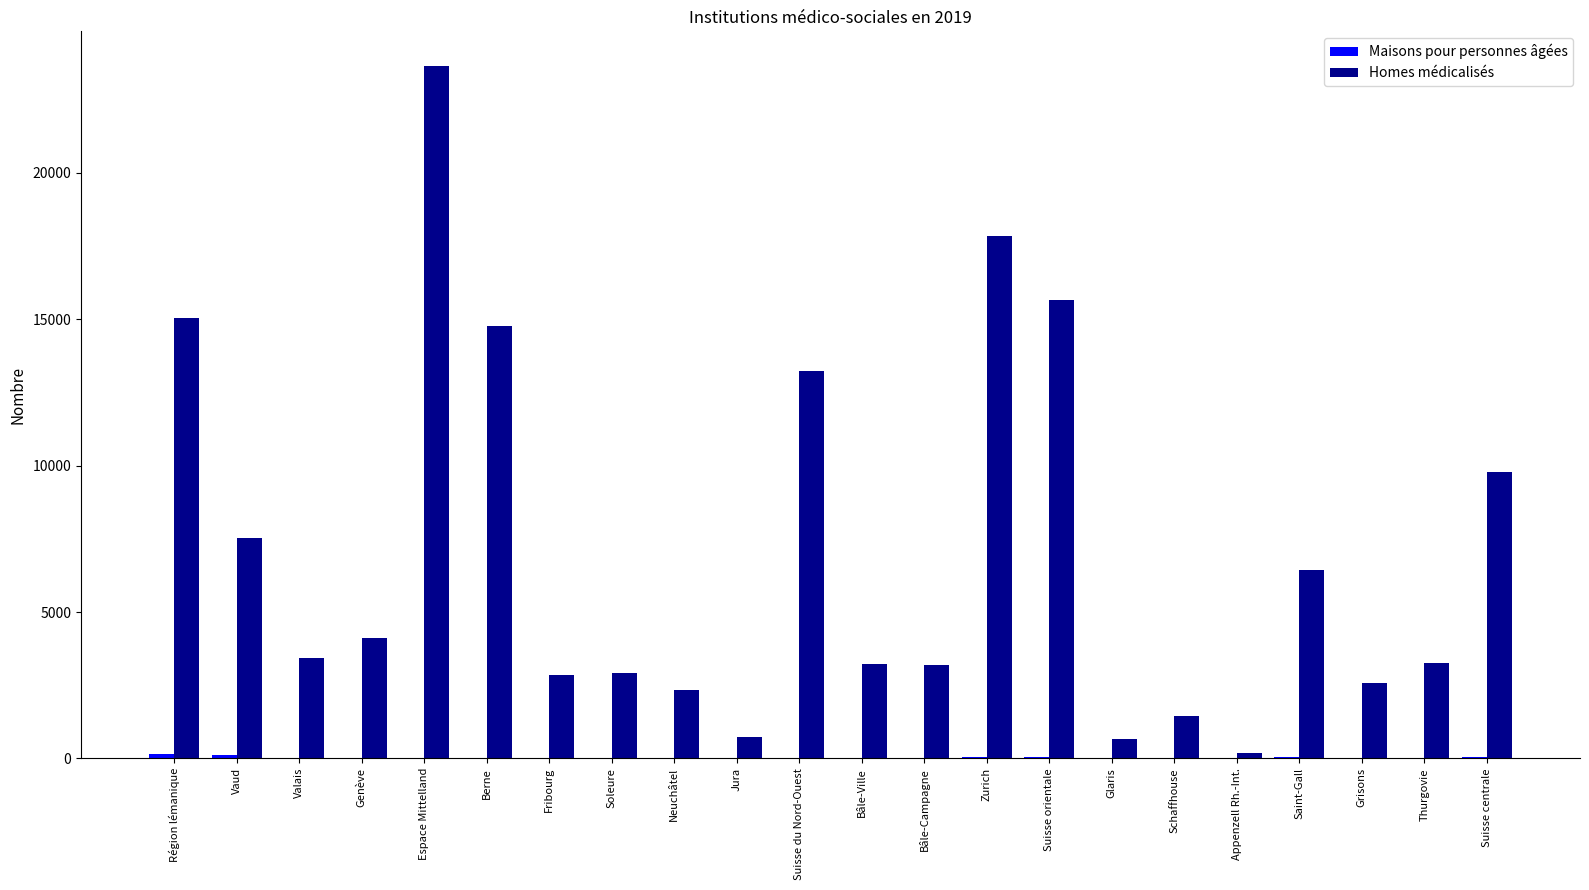

Which series has the largest total across all categories?

Homes médicalisés